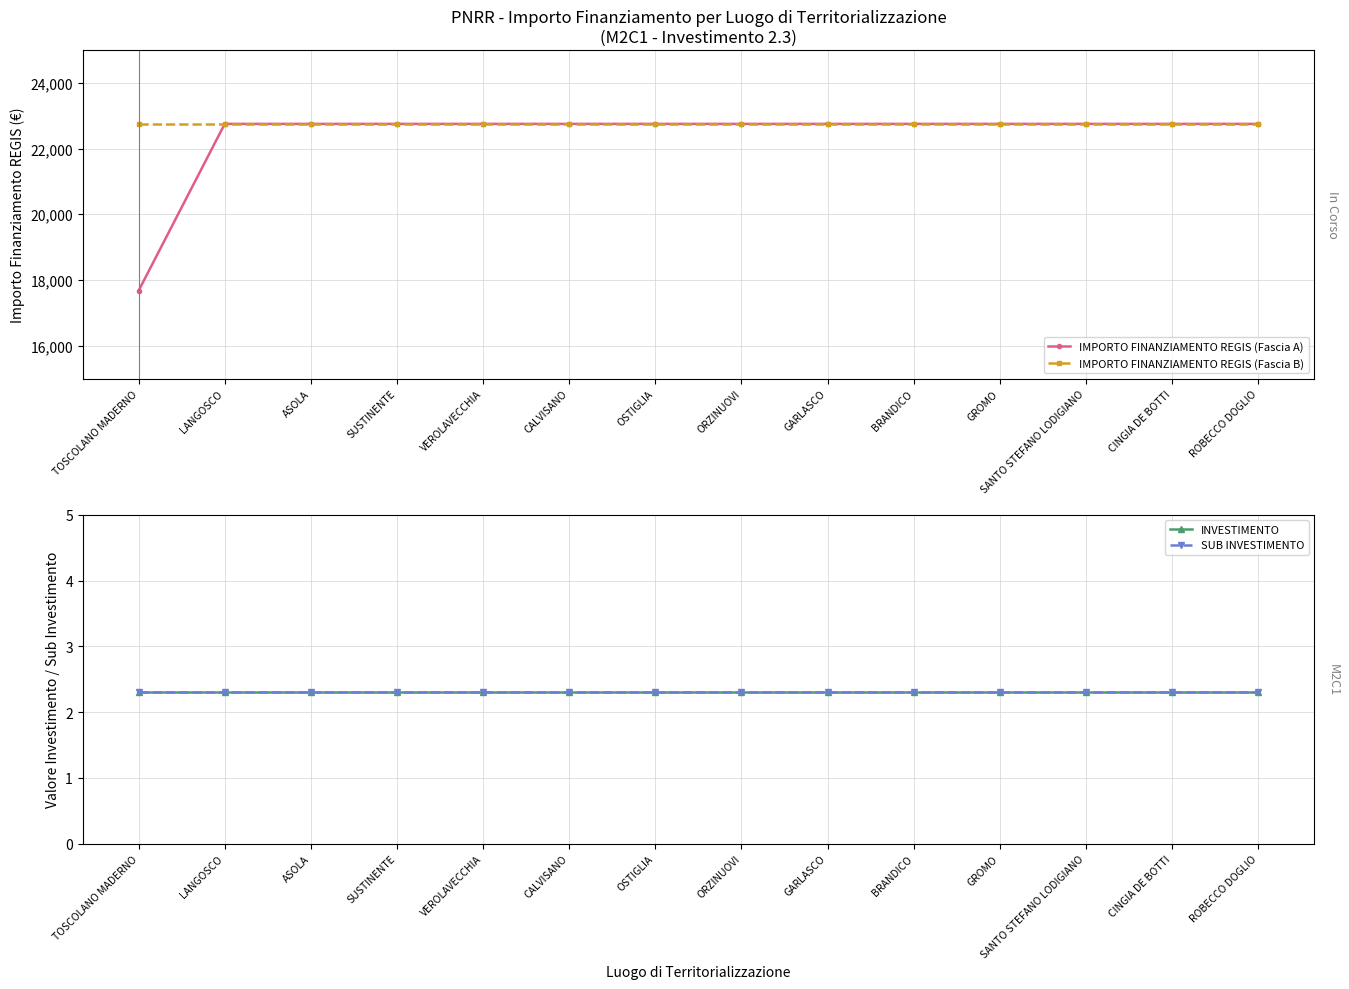

True or false: IMPORTO FINANZIAMENTO REGIS (Fascia B) and SUB INVESTIMENTO cross at least once.

False